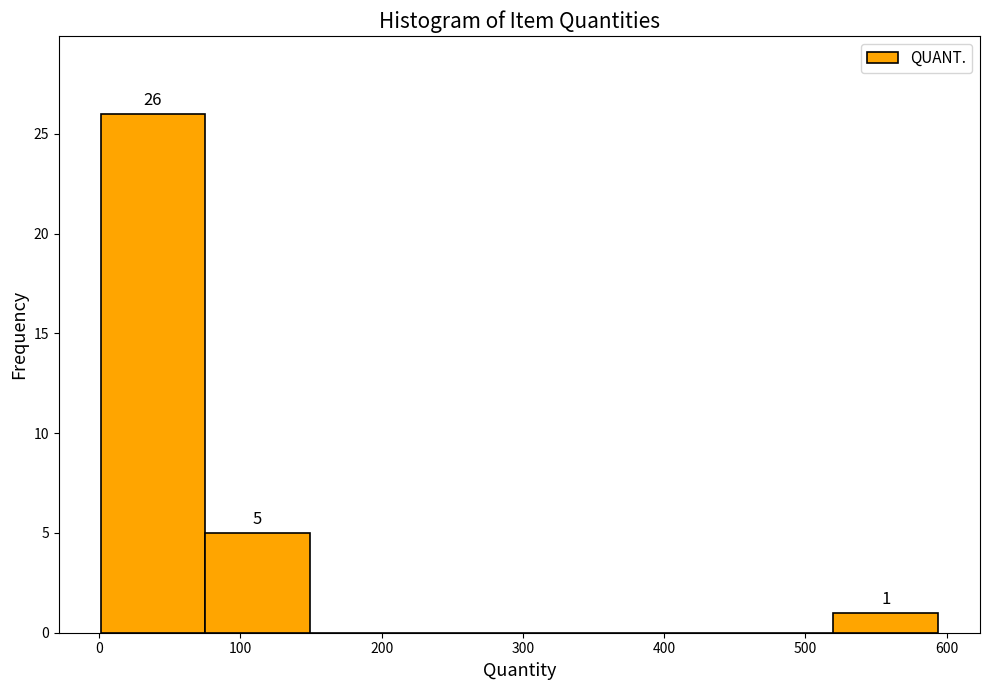

Which range on the x-axis has the tallest bar?

0 to 80